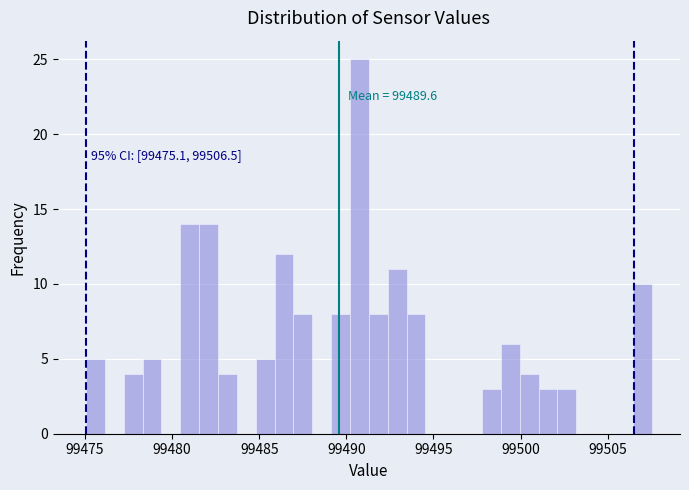

Read against the x-axis, roughly where is the centre of the tallest bar?

99491.0